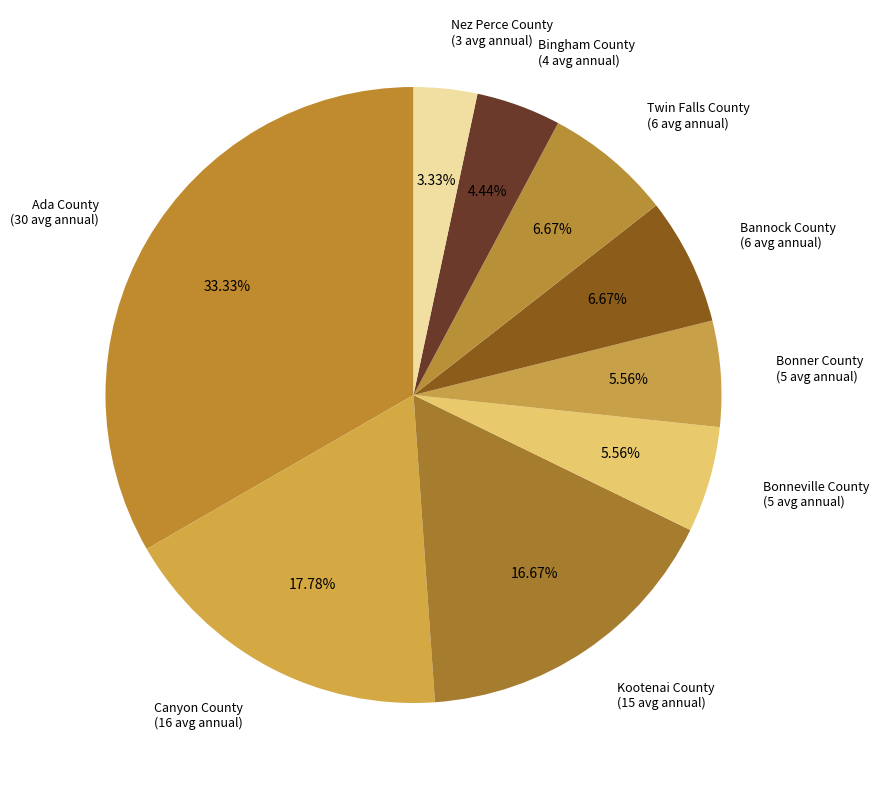

Approximately how many times larger is the value at Kootenai County (15 avg annual) compared to Nez Perce County (3 avg annual)?

5.0